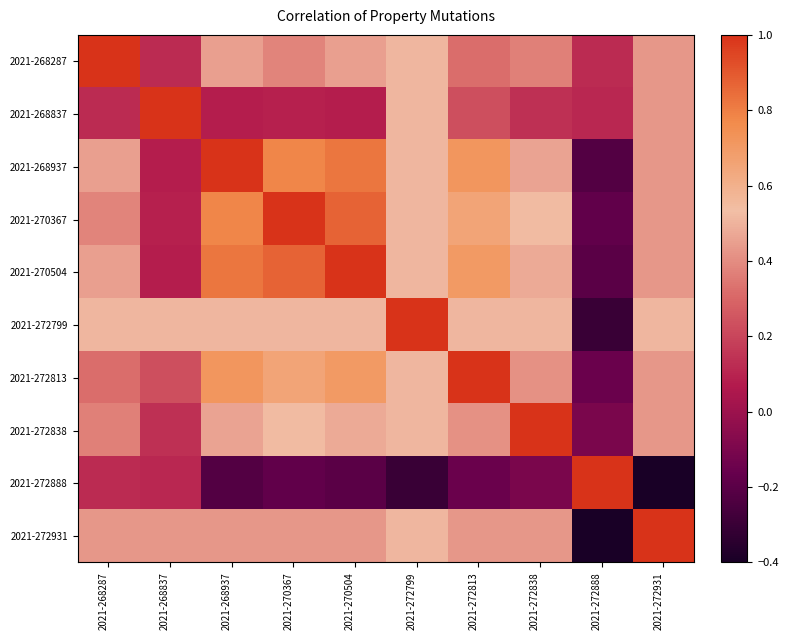

Which series has the widest spread of values?

2021-272888